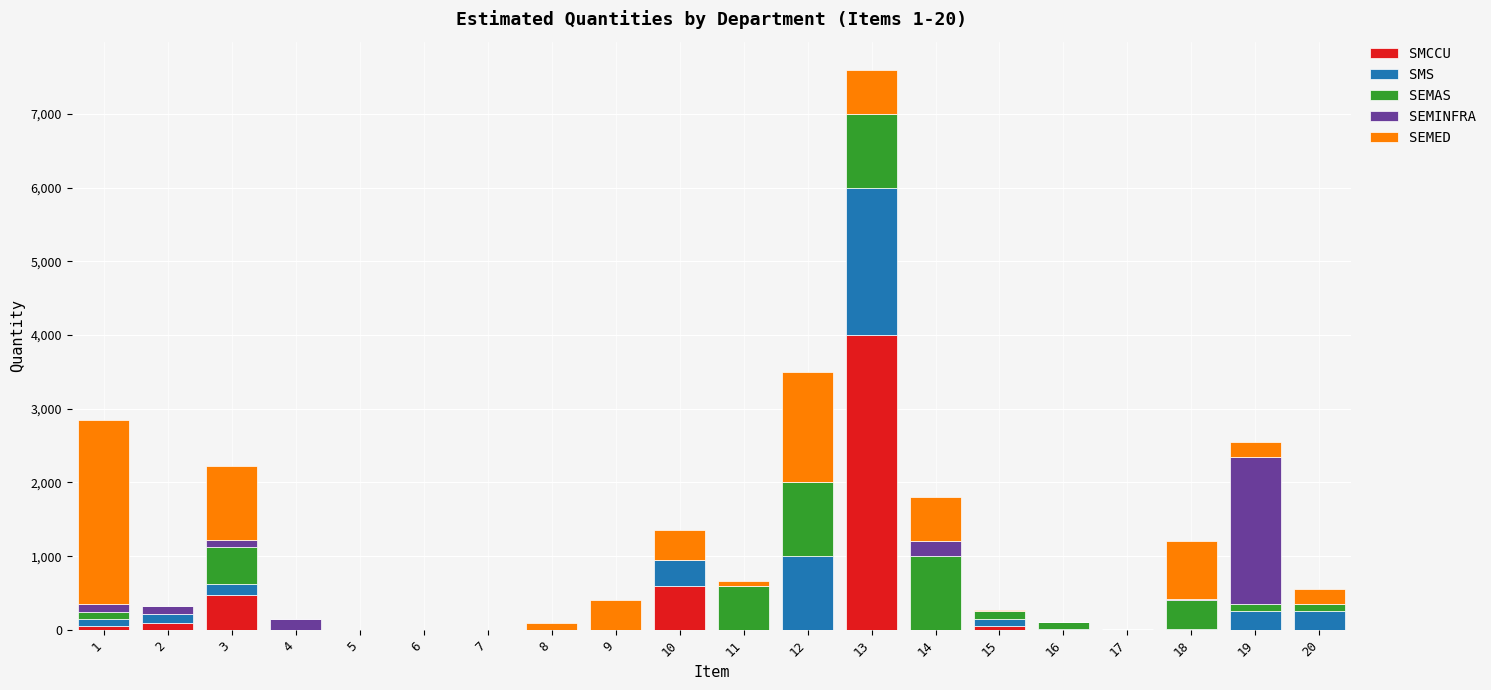

At which category is the sum across all series the highest?

13